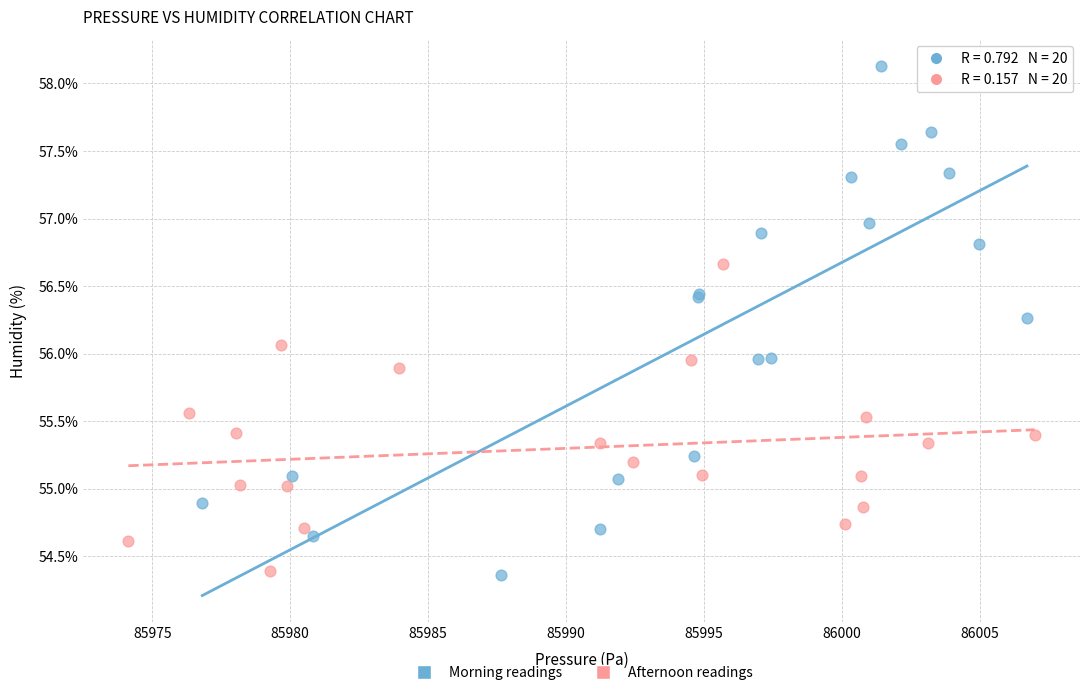

Which series reaches the maximum Y coordinate?

Morning readings